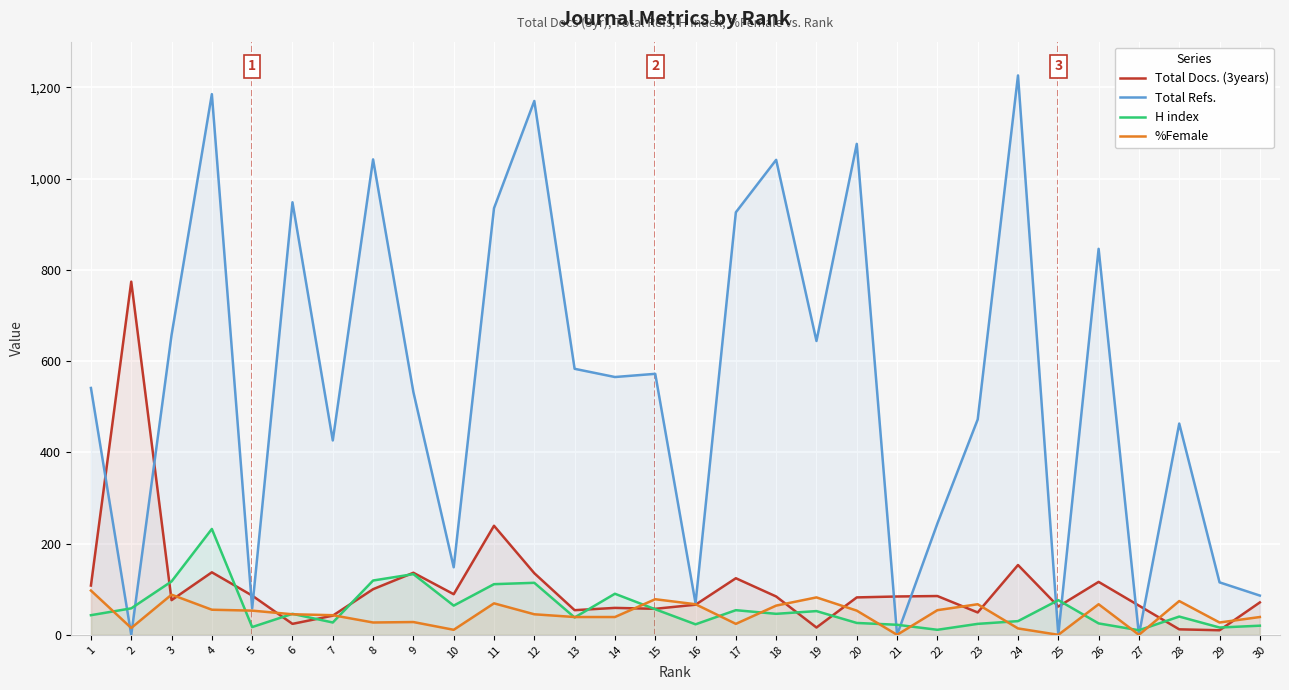

The %Female series shows 11 at 10. True or false?

True